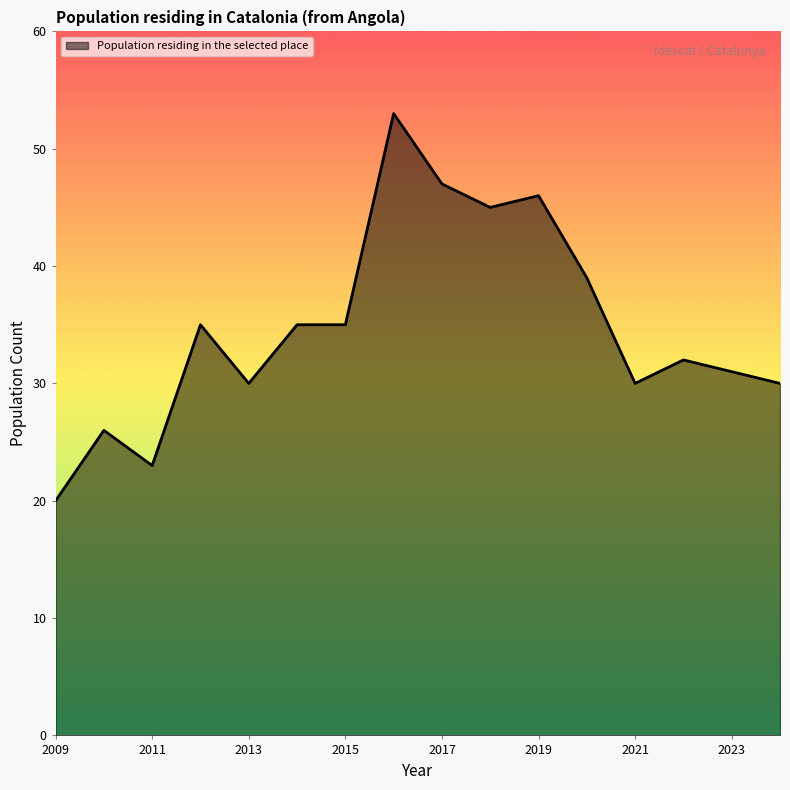

Does the chart display data point markers on the line(s)?

No